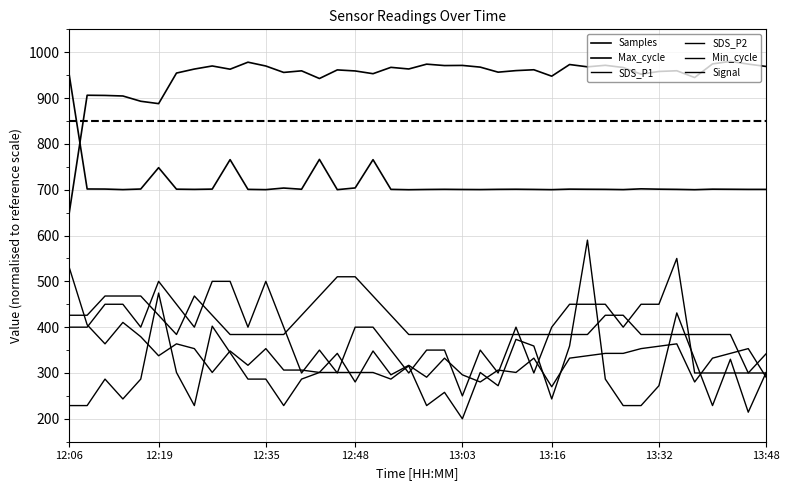

Is this an area chart (filled region under the line)?

No